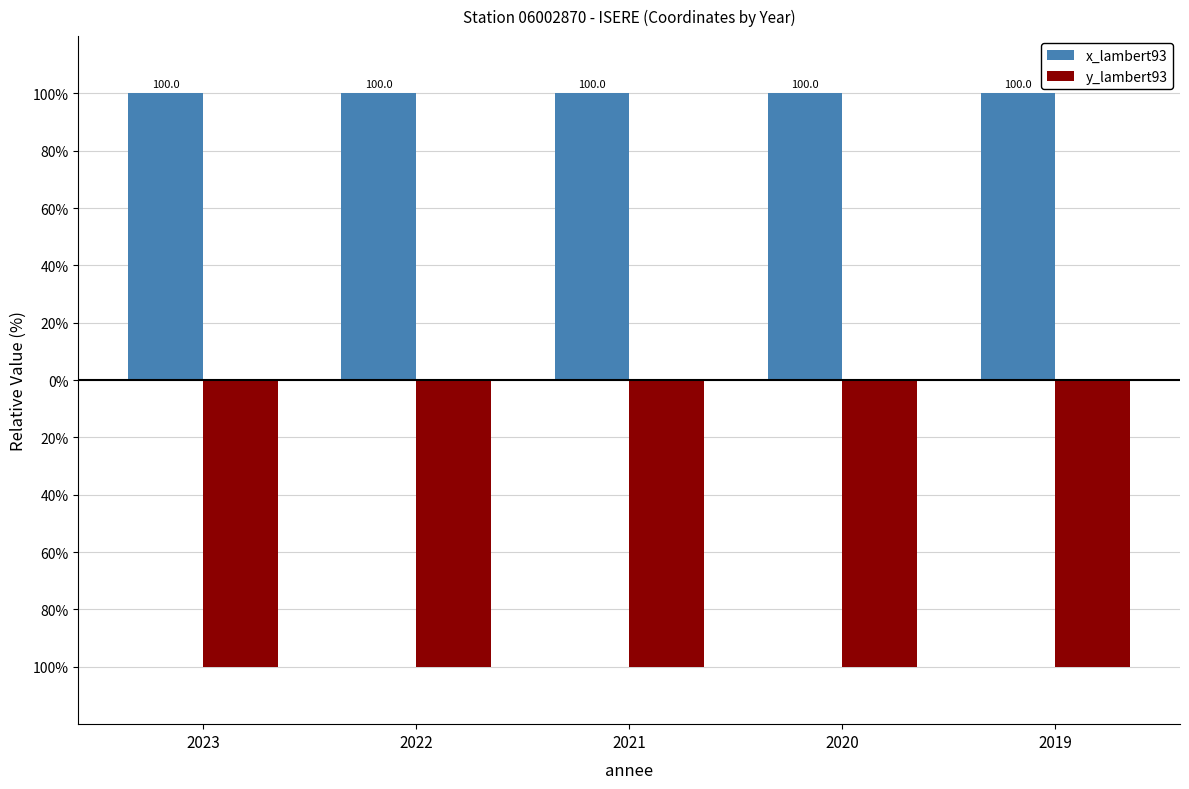

What is the average value of the x_lambert93 series?

100